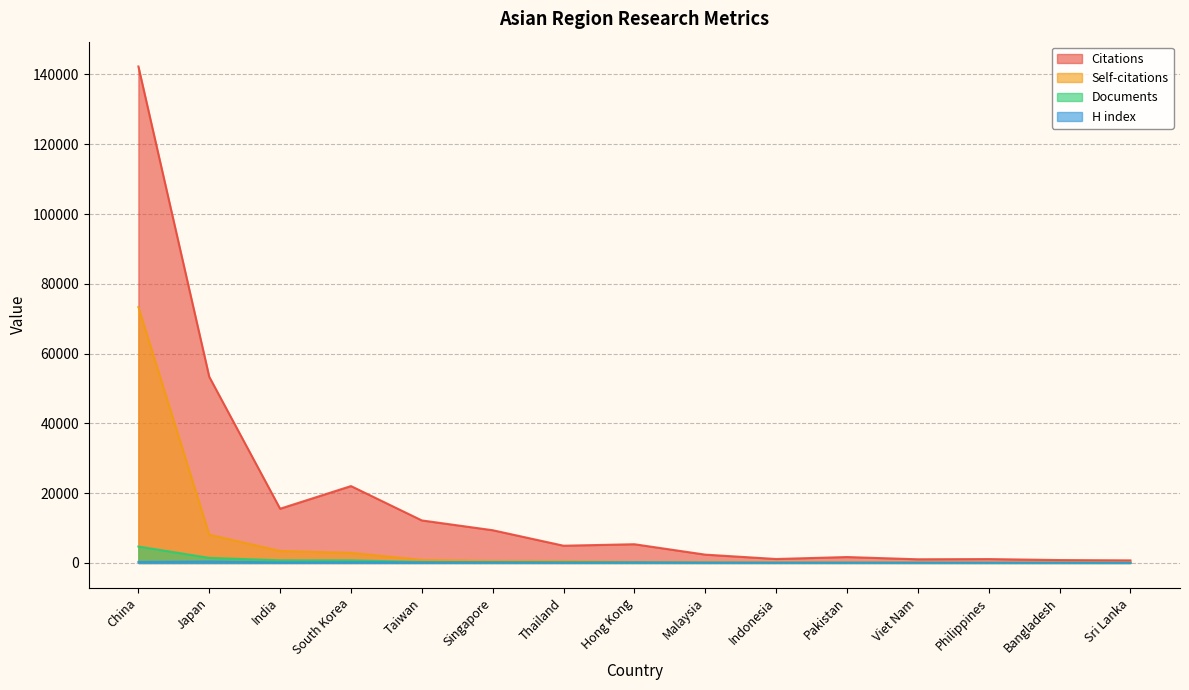

At which category is the sum across all series the highest?

China